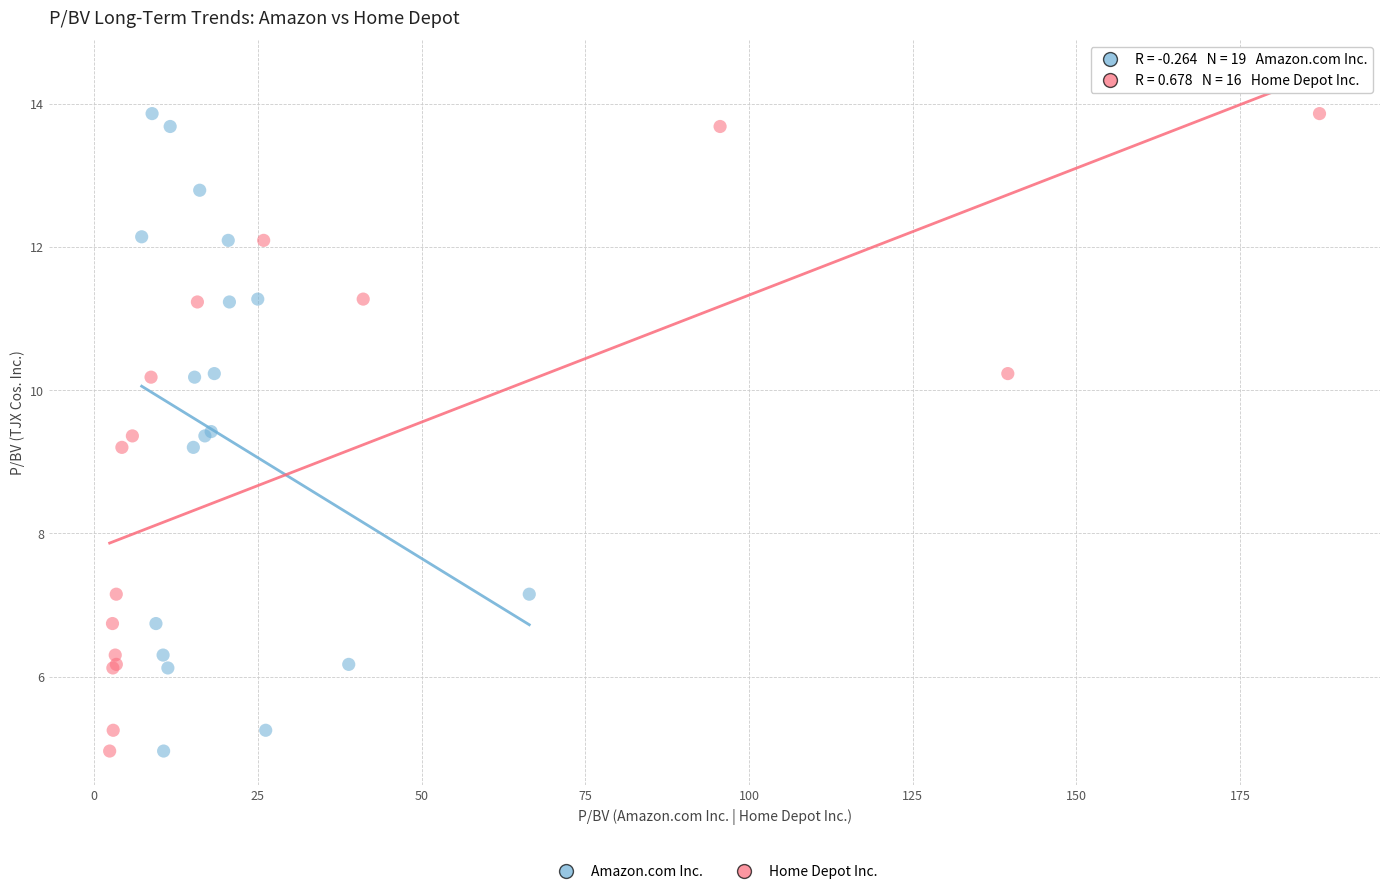

What are all the series names shown in the legend?

Amazon.com Inc., Home Depot Inc.